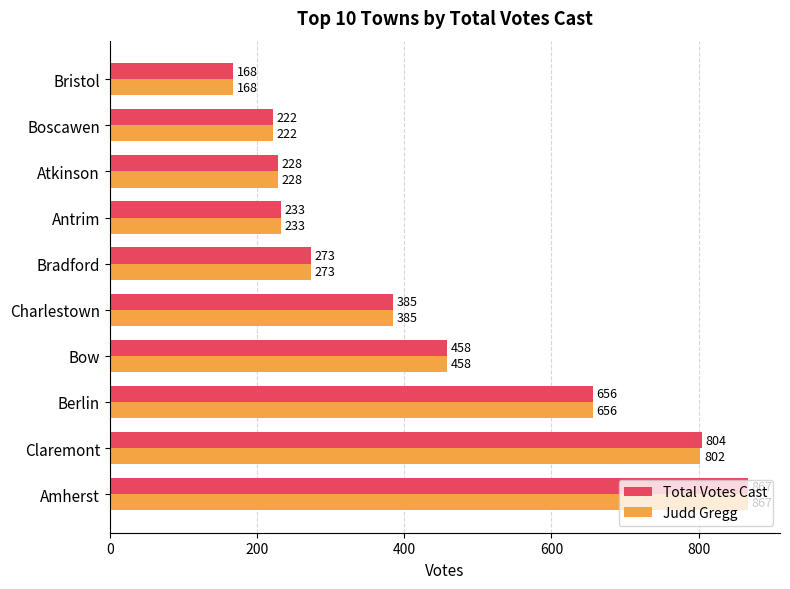

How many distinct data groups are displayed?

2